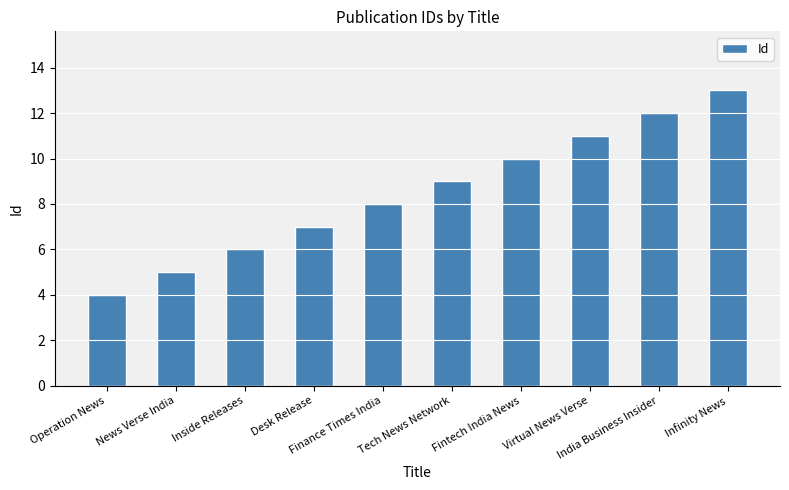

Count the number of data series in this chart.

1